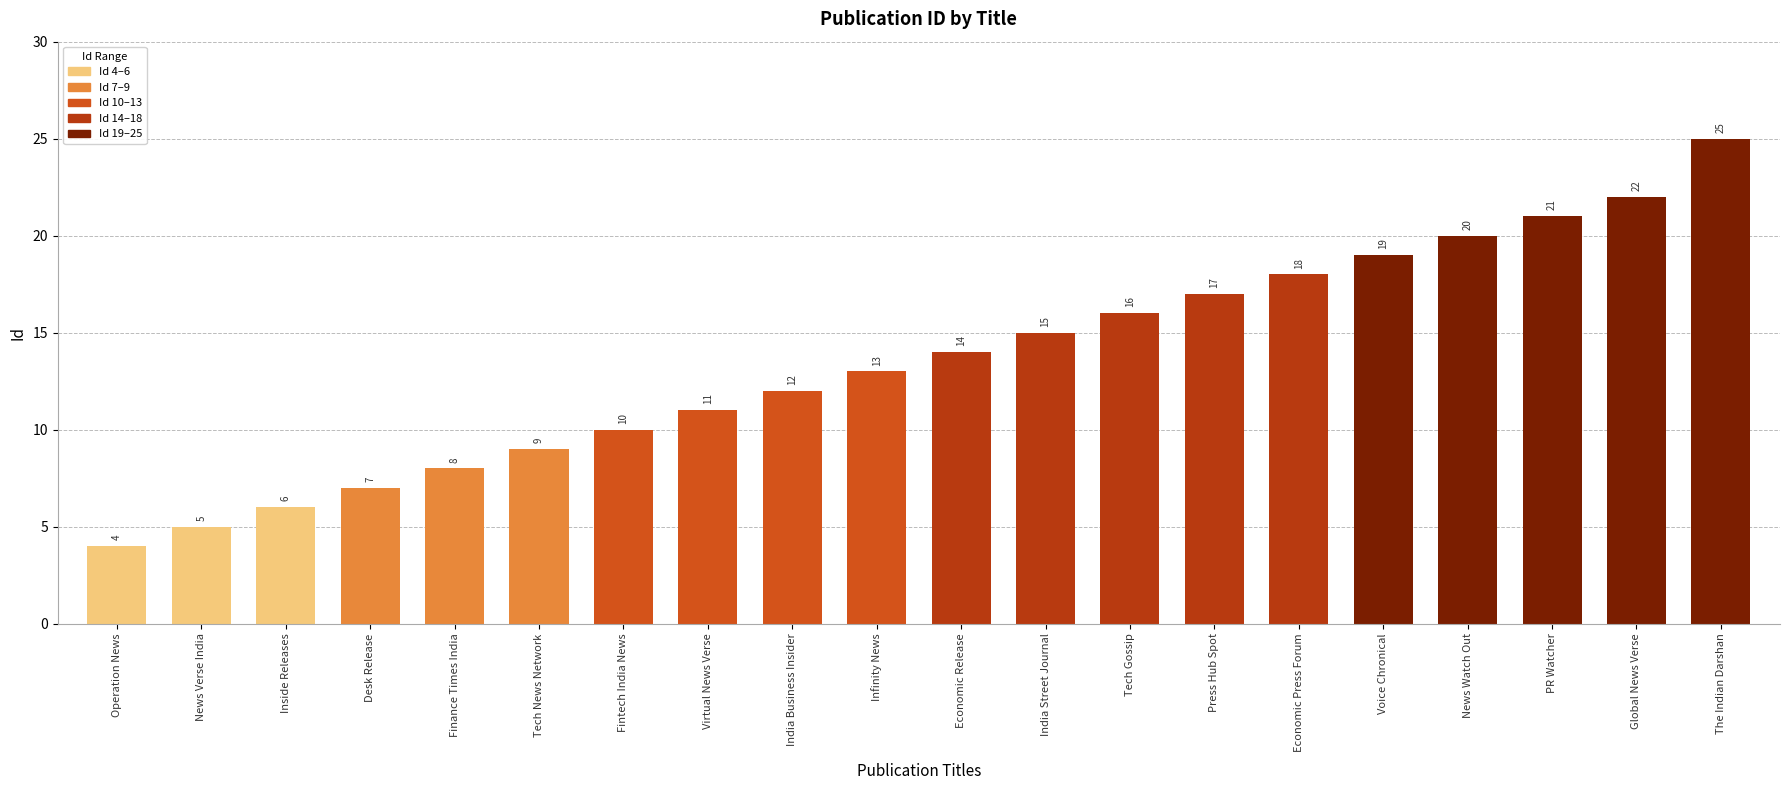

What is the value of the 16th bar from the left?

19